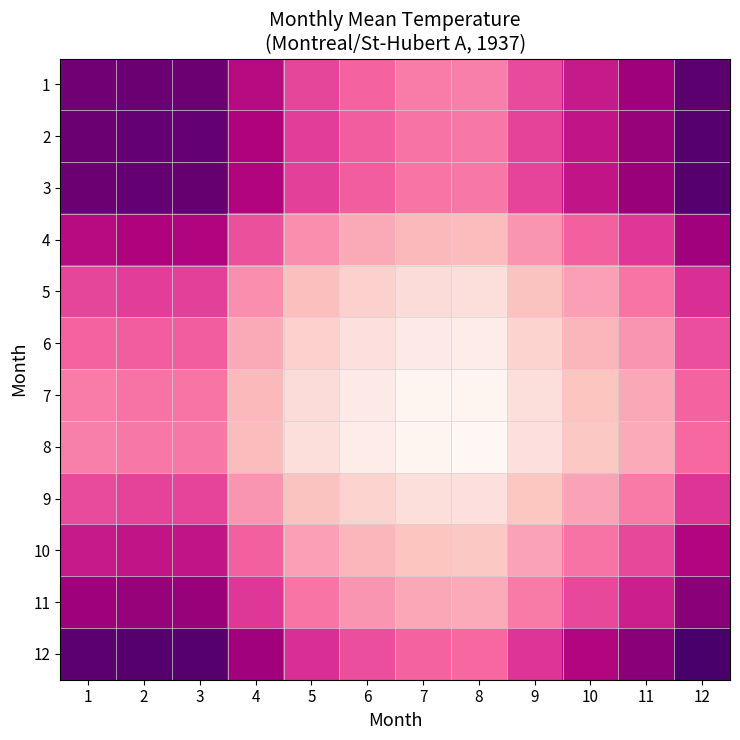

Which series changed the most between 9 and 11?

10